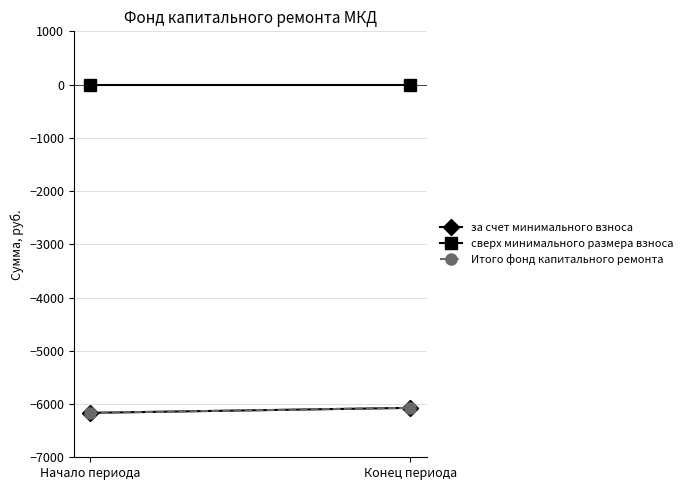

What is the difference between the maximum and minimum values in the за счет минимального взноса series?

94.2